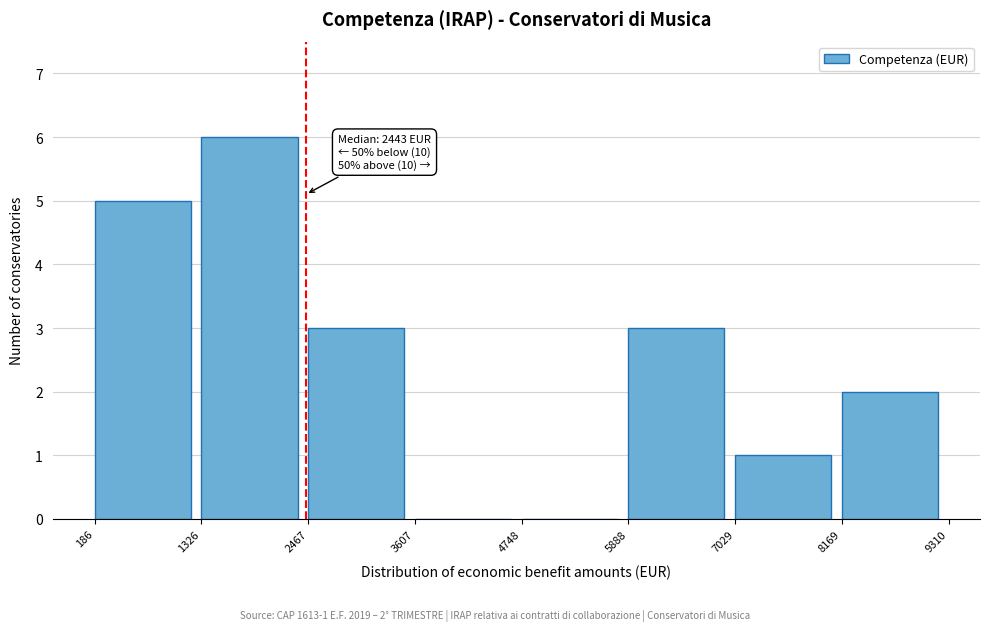

Which range on the x-axis has the tallest bar?

1326 to 2467